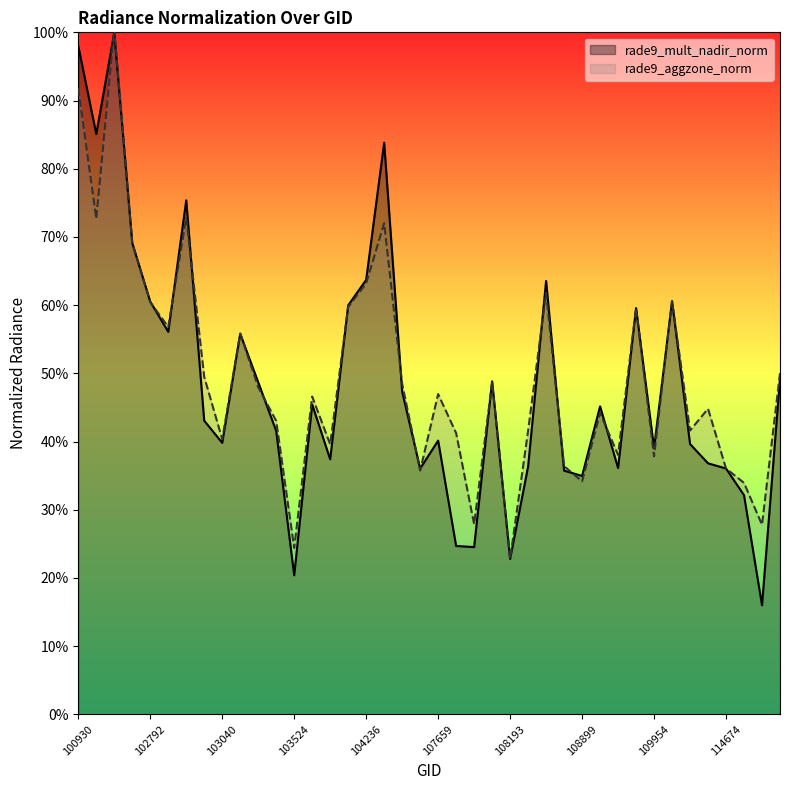

Reading right to left, what are all the values shown in this chart?

rade9_mult_nadir_norm: 115265=0.5	114902=0.2	114788=0.3	114674=0.4	110472=0.4	110299=0.4	110127=0.6	109954=0.4	109780=0.6	109244=0.4	109072=0.5	108899=0.3	108729=0.4	108715=0.6	108542=0.4	108193=0.2	108015=0.5	107843=0.2	107834=0.2	107659=0.4	104472=0.4	104355=0.5	104346=0.8	104236=0.6	104229=0.6	104112=0.4	103761=0.5	103524=0.2	103397=0.4	103279=0.5	103160=0.6	103040=0.4	103032=0.4	102920=0.8	102912=0.6	102792=0.6	102671=0.7	102551=1.0	102421=0.9	100930=1.0
rade9_aggzone_norm: 115265=0.5	114902=0.3	114788=0.3	114674=0.4	110472=0.4	110299=0.4	110127=0.6	109954=0.4	109780=0.6	109244=0.4	109072=0.4	108899=0.3	108729=0.4	108715=0.6	108542=0.4	108193=0.2	108015=0.5	107843=0.3	107834=0.4	107659=0.5	104472=0.4	104355=0.5	104346=0.7	104236=0.6	104229=0.6	104112=0.4	103761=0.5	103524=0.2	103397=0.4	103279=0.5	103160=0.6	103040=0.4	103032=0.5	102920=0.7	102912=0.6	102792=0.6	102671=0.7	102551=1.0	102421=0.7	100930=0.9